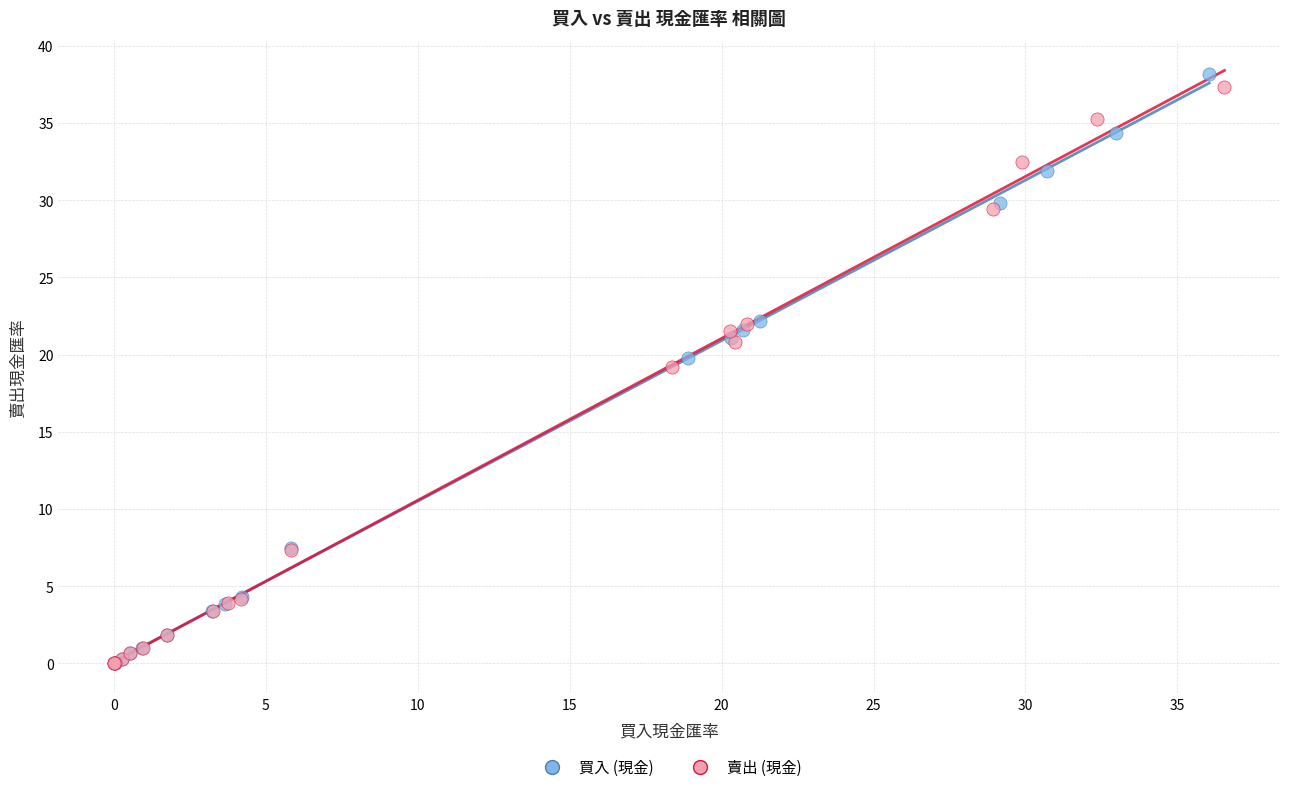

Which series has the largest Y range (max minus min)?

買入 (現金)